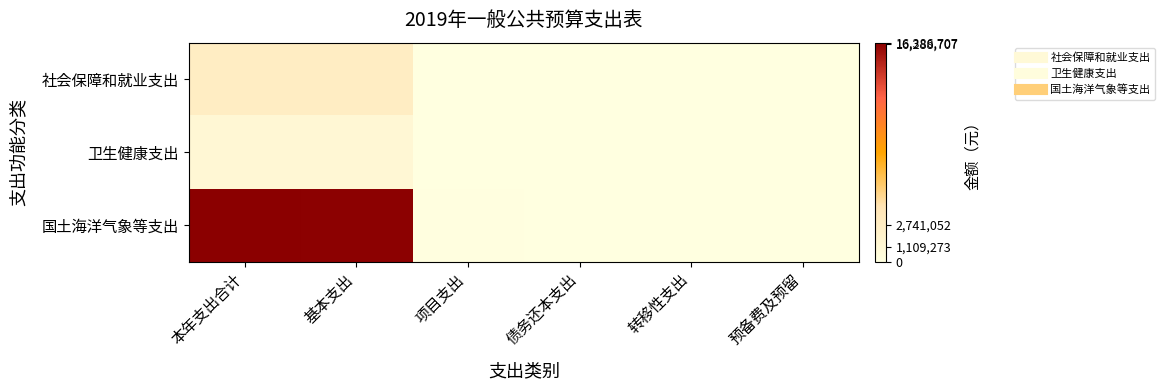

Which series has the largest total across all categories?

国土海洋气象等支出